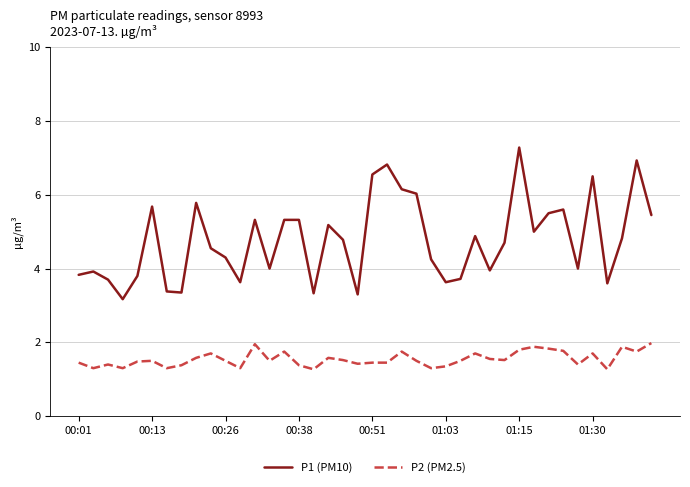

Which series has the largest total across all categories?

P1 (PM10)